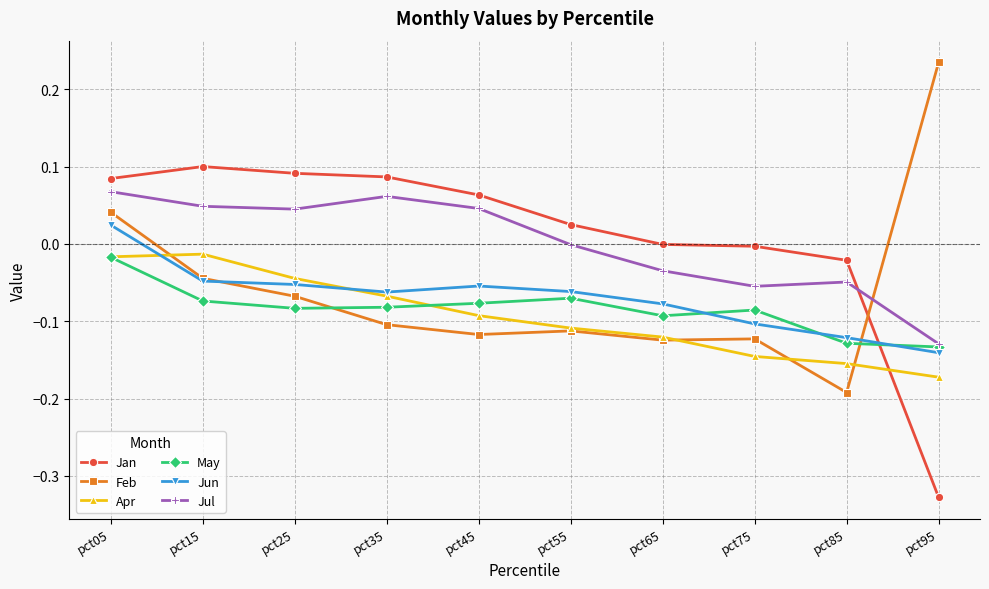

True or false: Jun has a value of -0.2 at pct95.

False